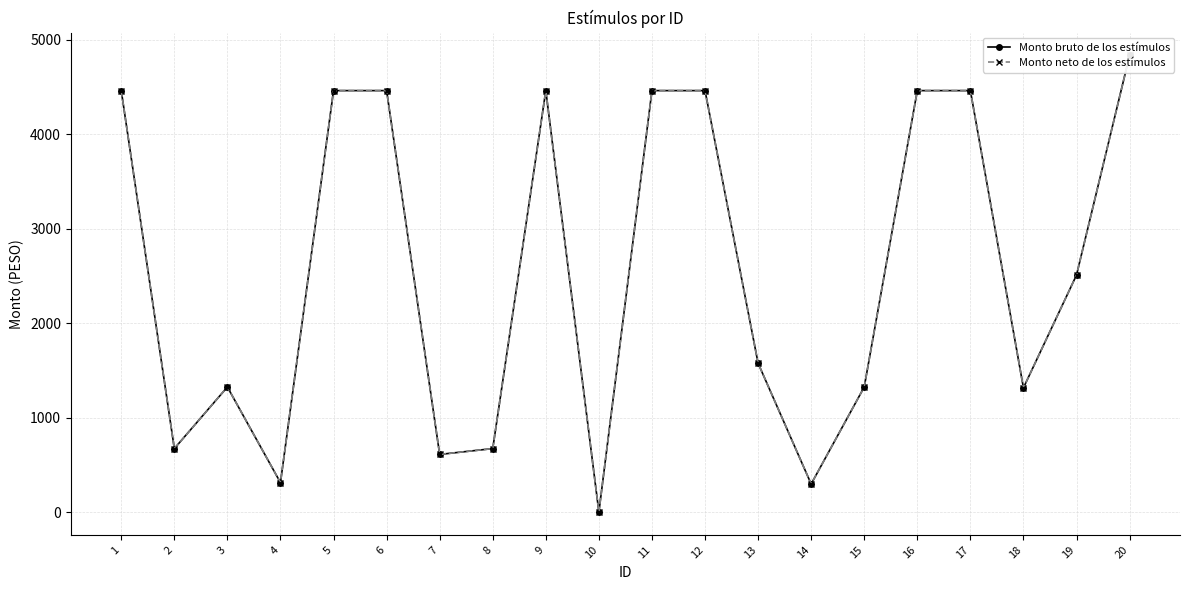

Which series has the largest range (max minus min)?

Monto bruto de los estímulos